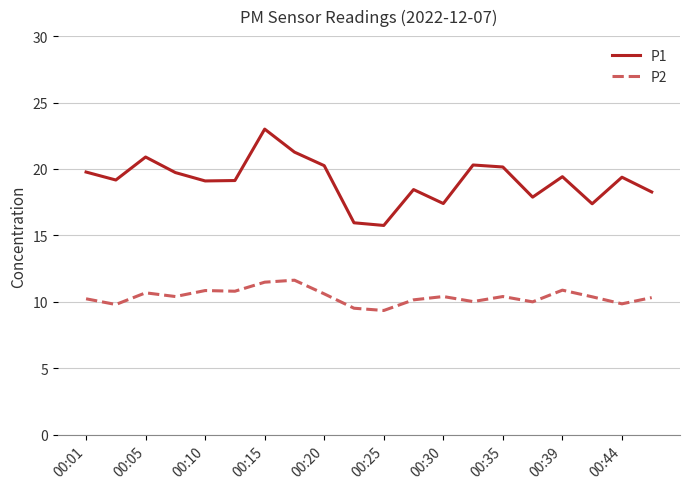

What are all the series names shown in the legend?

P1, P2